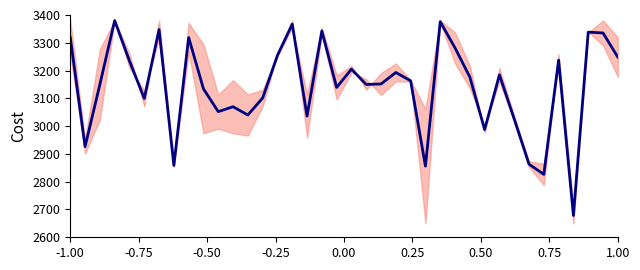

What is the smallest value displayed?

2678.4